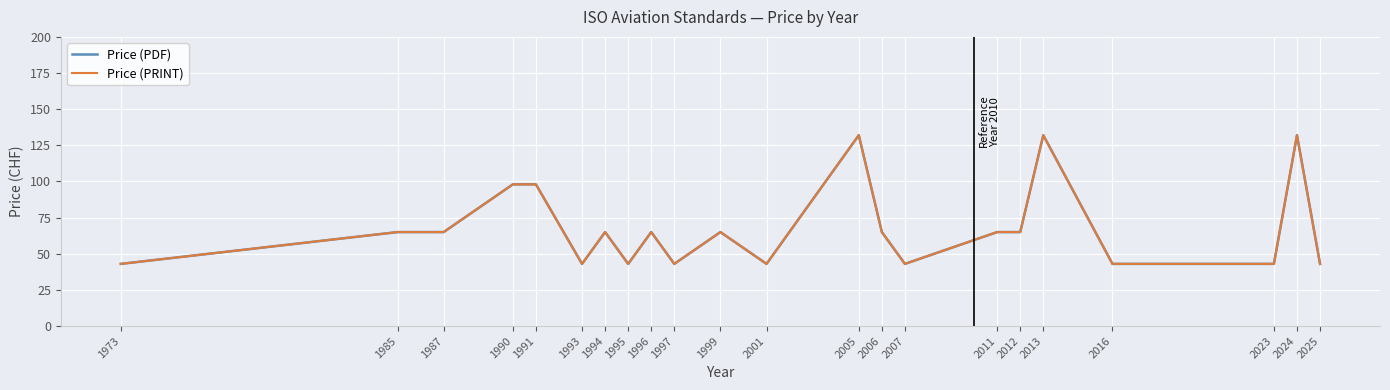

Is this an area chart (filled region under the line)?

No